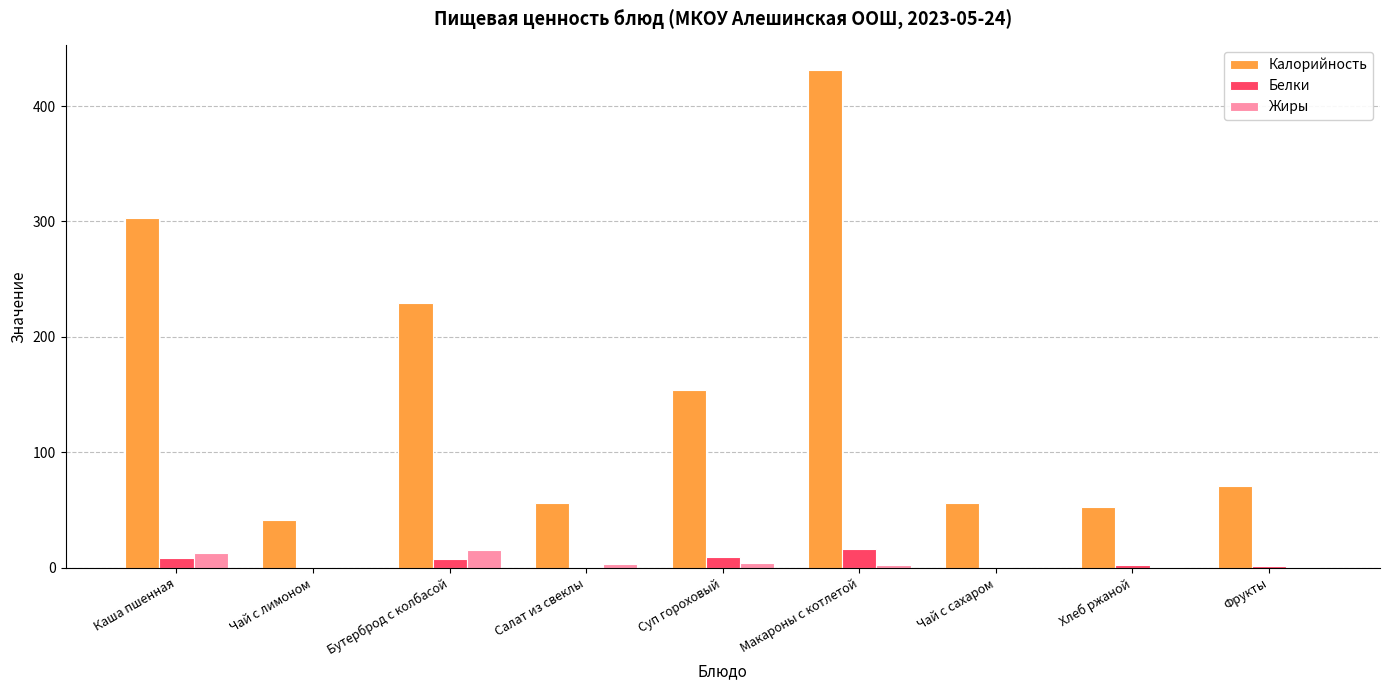

At which label is Калорийность closest to 236?

Бутерброд с колбасой